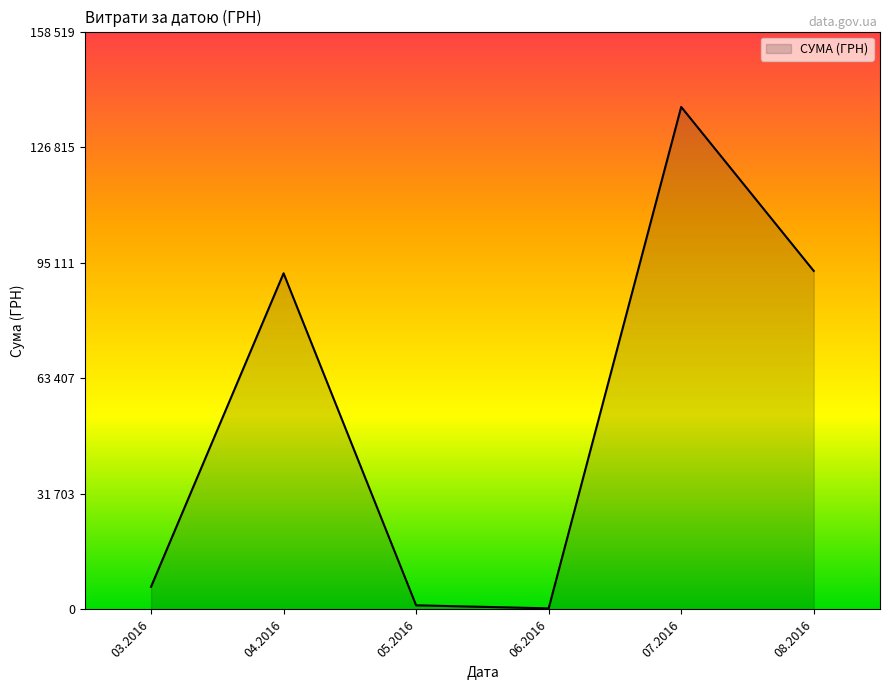

Does the chart display data point markers on the line(s)?

No